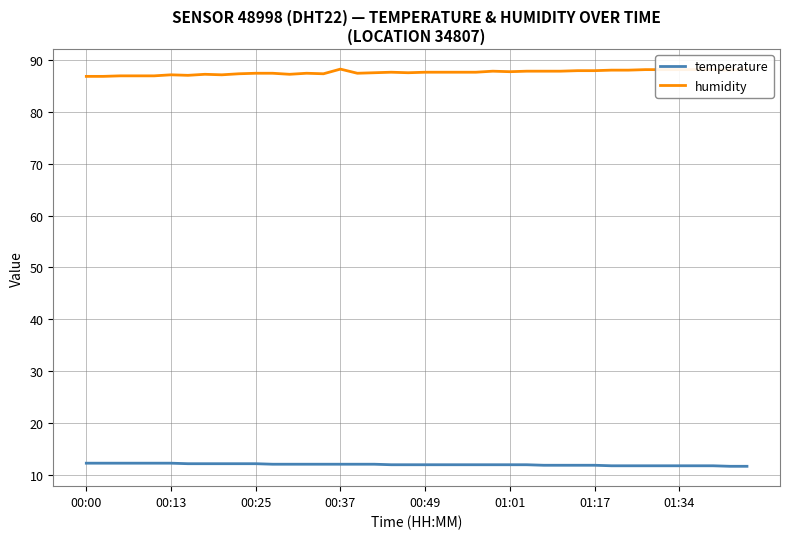

In humidity, how many points are higher than both neighbors (excluding endpoints)?

6